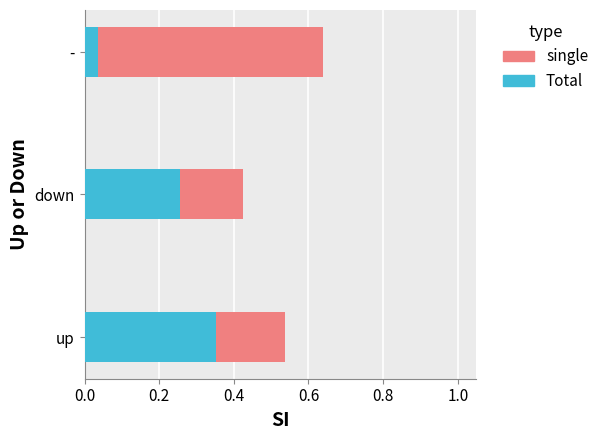

At which category is the sum across all series the highest?

-